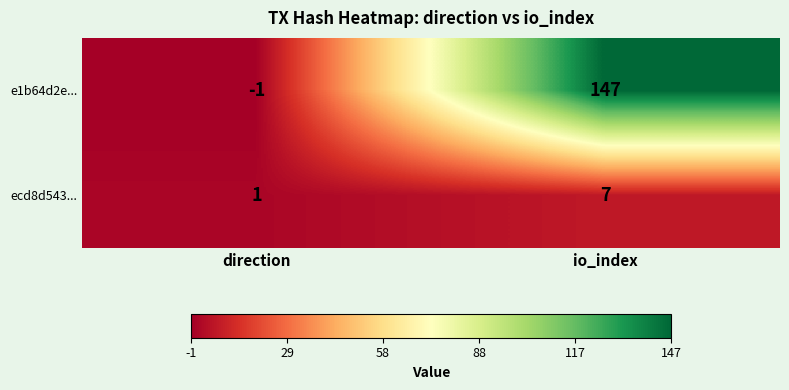

True or false: e1b64d2e... has a value of -2 at direction.

False